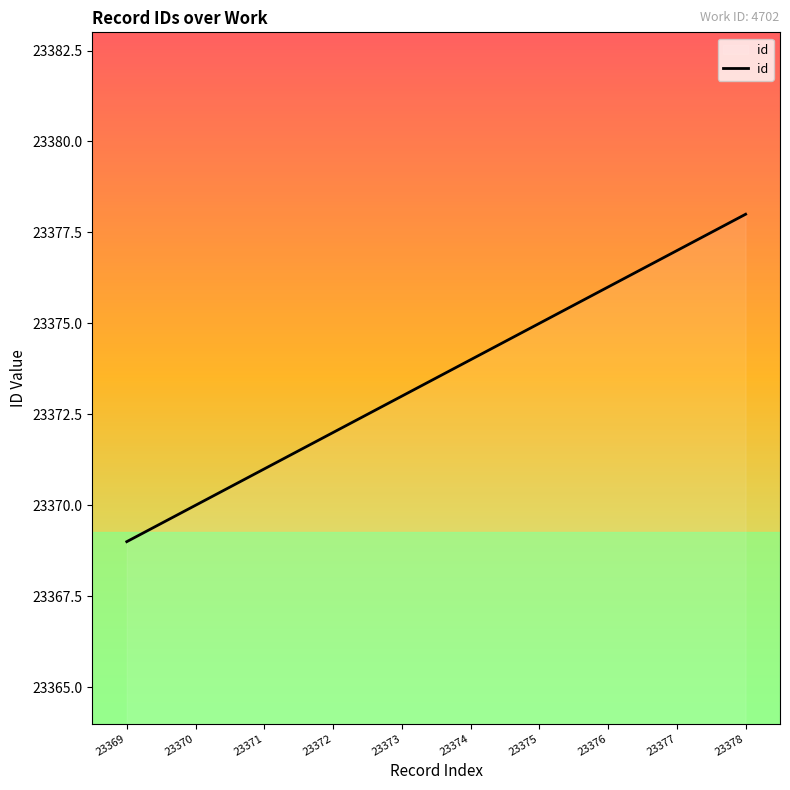

What is the ratio of the value at 23376 to the value at 23375?

1.0